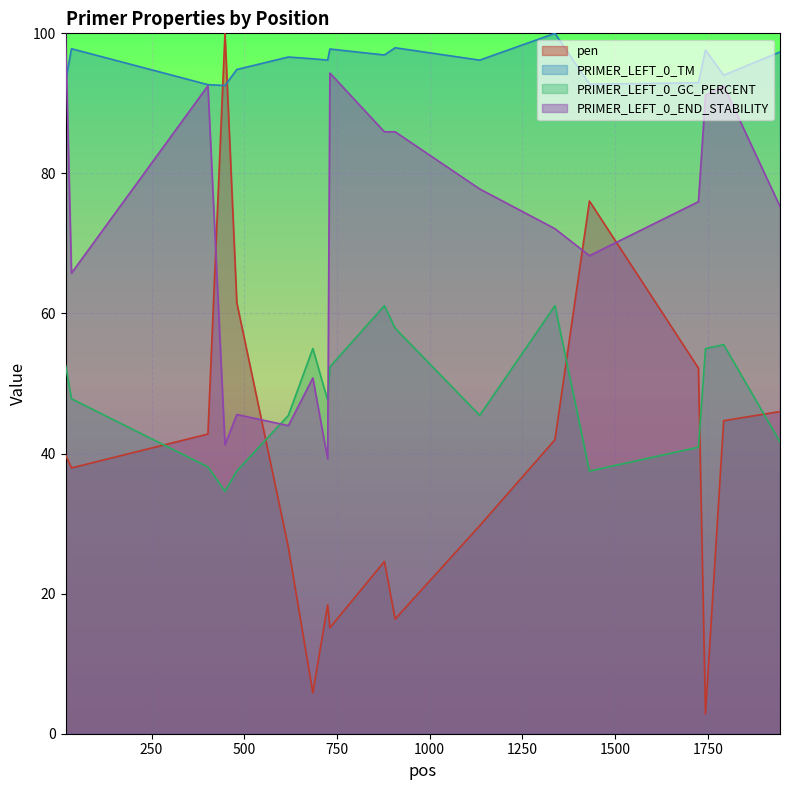

Reading left to right, extract all data points from this chart.

pen: 18=39.8	34=38.0	402=42.8	448=100.0	480=61.5	619=26.6	685=5.8	725=18.4	731=15.1	878=24.6	907=16.4	1135=29.7	1338=42.0	1431=76.1	1725=52.2	1744=2.8	1793=44.7	1945=46.0
PRIMER_LEFT_0_TM: 18=93.1	34=97.8	402=92.7	448=92.5	480=94.8	619=96.6	685=96.4	725=96.2	731=97.8	878=96.9	907=97.9	1135=96.2	1338=100.0	1431=92.8	1725=92.9	1744=97.6	1793=94.0	1945=97.3
PRIMER_LEFT_0_GC_PERCENT: 18=52.6	34=47.8	402=38.1	448=34.6	480=37.5	619=45.5	685=55.0	725=47.6	731=52.4	878=61.1	907=57.9	1135=45.5	1338=61.1	1431=37.5	1725=40.9	1744=55.0	1793=55.6	1945=41.7
PRIMER_LEFT_0_END_STABILITY: 18=100.0	34=65.8	402=92.5	448=41.3	480=45.6	619=44.0	685=50.8	725=39.2	731=94.3	878=85.9	907=85.9	1135=77.8	1338=72.1	1431=68.3	1725=76.0	1744=91.2	1793=92.5	1945=75.3